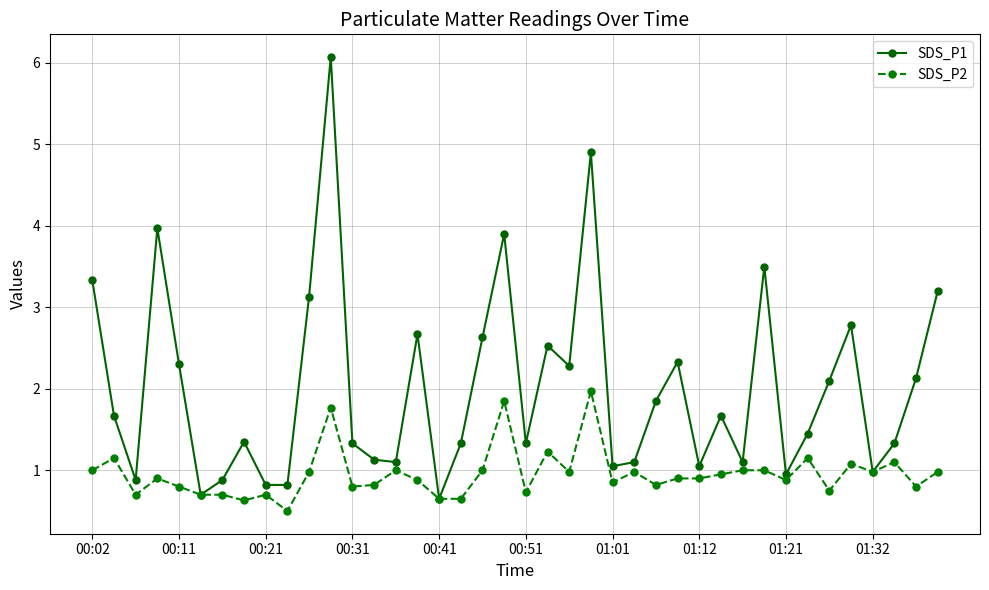

What is the sum of all SDS_P1 values?

80.3